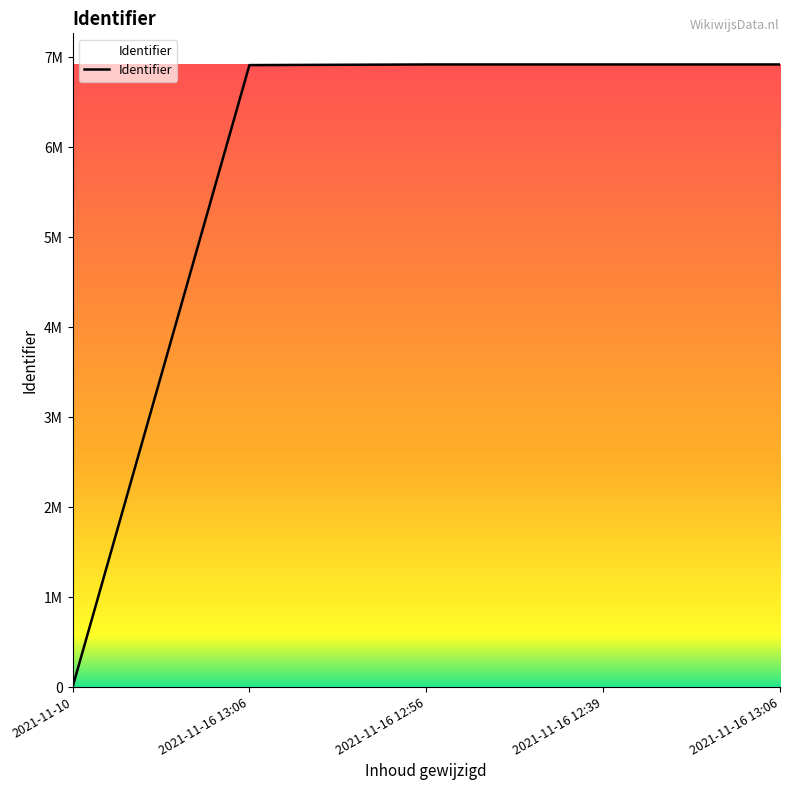

Rank the categories by value from lowest to highest.

2021-11-10, 2021-11-16 13:06, 2021-11-16 12:56, 2021-11-16 12:39, 2021-11-16 13:06